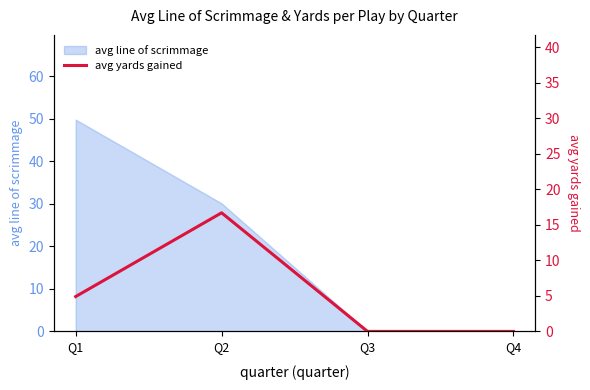

Which label corresponds to the smallest value in the chart?

Q3